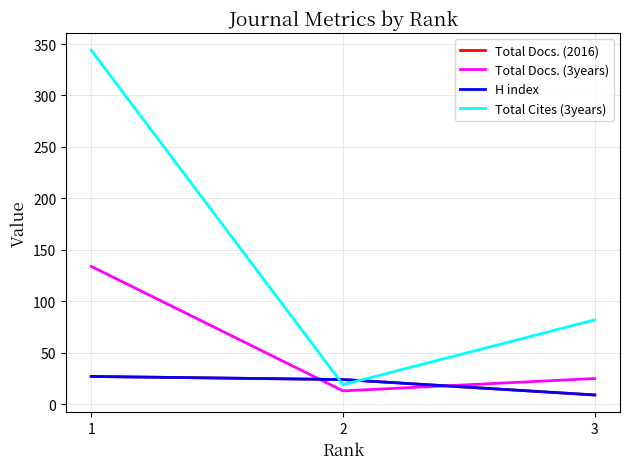

At which label does Total Cites (3years) first exceed 82?

1